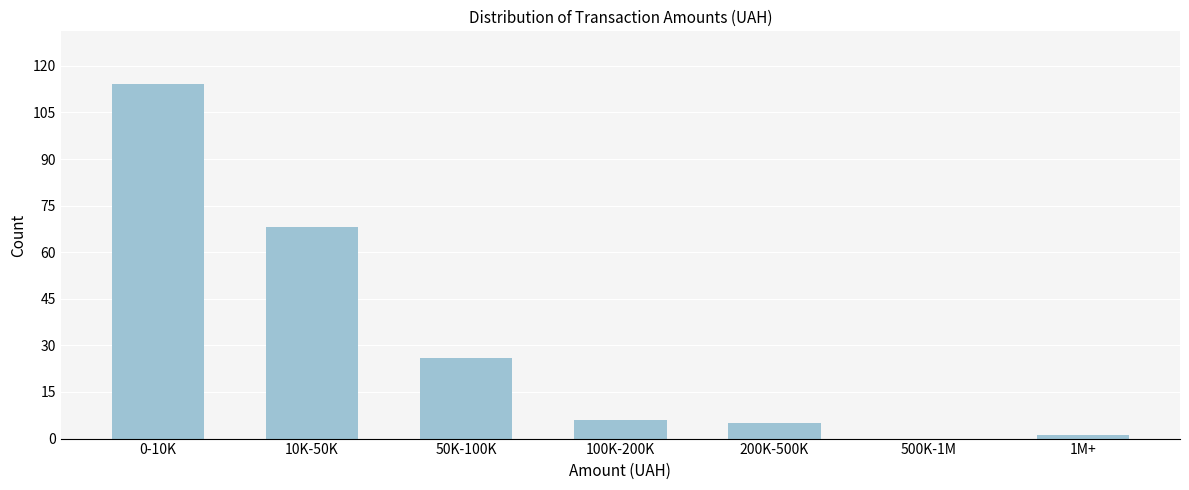

Reading right to left, what are all the values shown in this chart?

1M+=1	500K-1M=0	200K-500K=5	100K-200K=6	50K-100K=26	10K-50K=68	0-10K=114